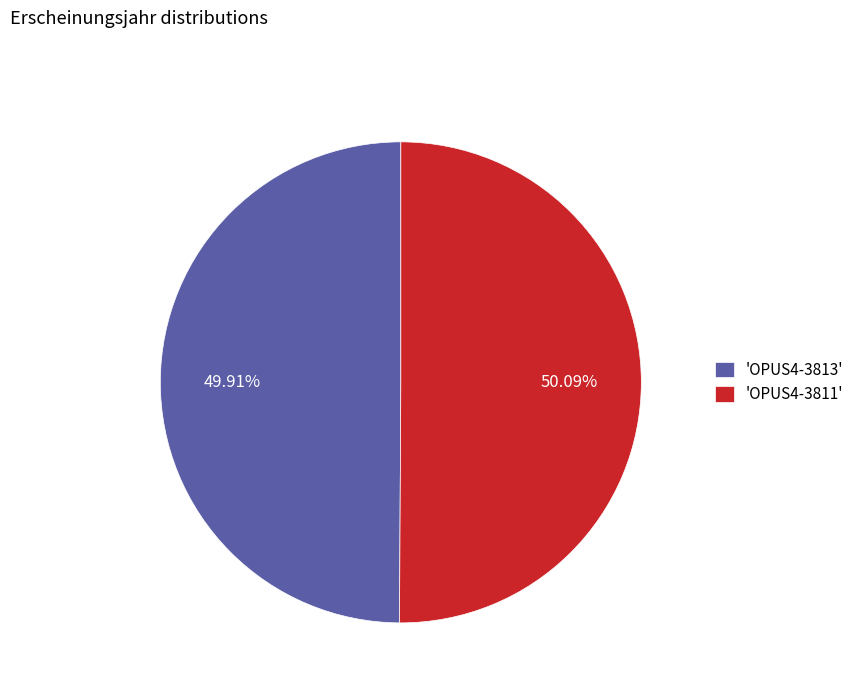

Is the sum of 'OPUS4-3811' and 'OPUS4-3813' greater than half?

Yes